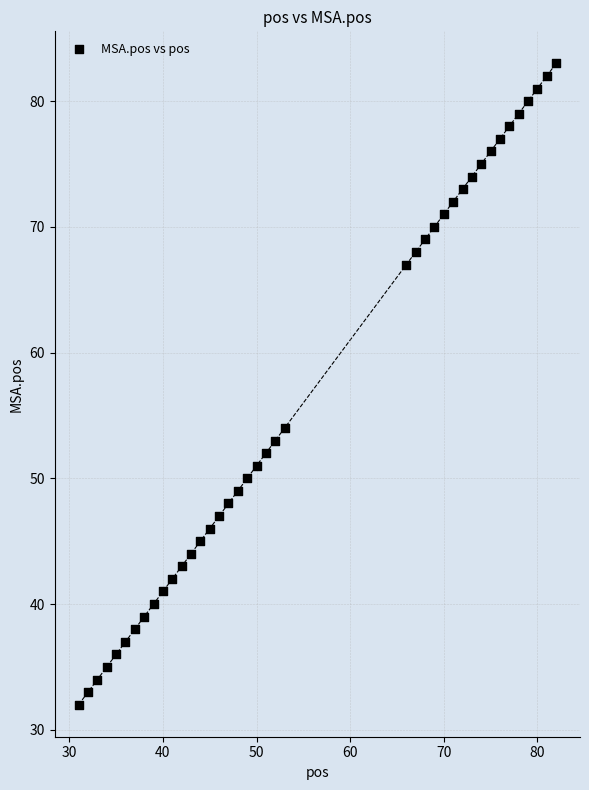

What is the range of Y values (max minus min)?

51